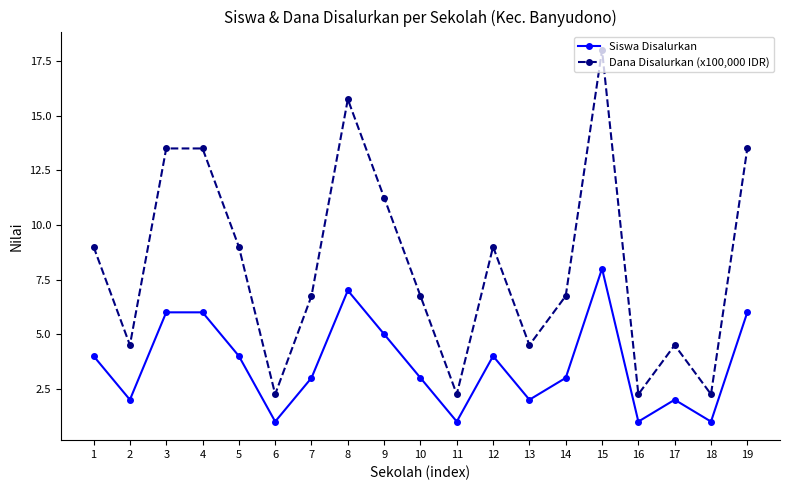

What is the value of the Dana Disalurkan (x100,000 IDR) point at the 1st from the left?

9.0